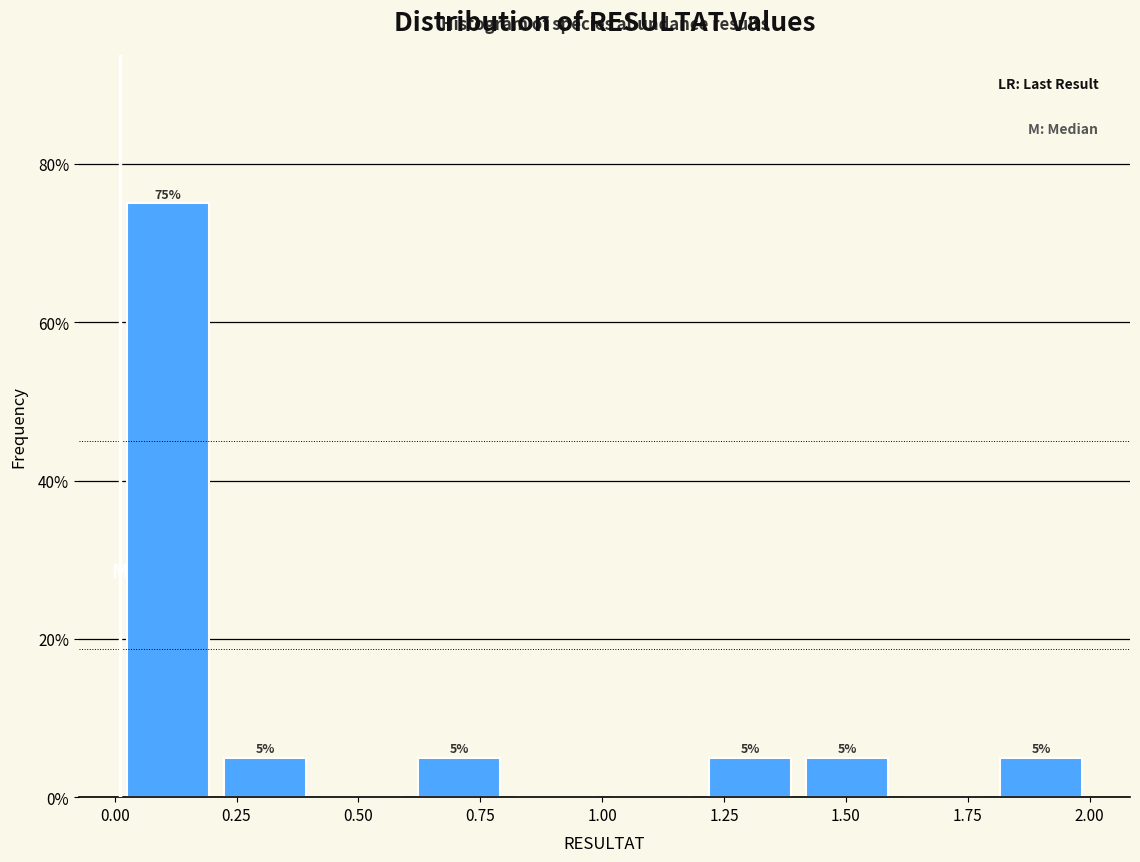

Around what value on the x-axis is the tallest bar? Give the approximate position of its centre, as read against the axis.

0.10